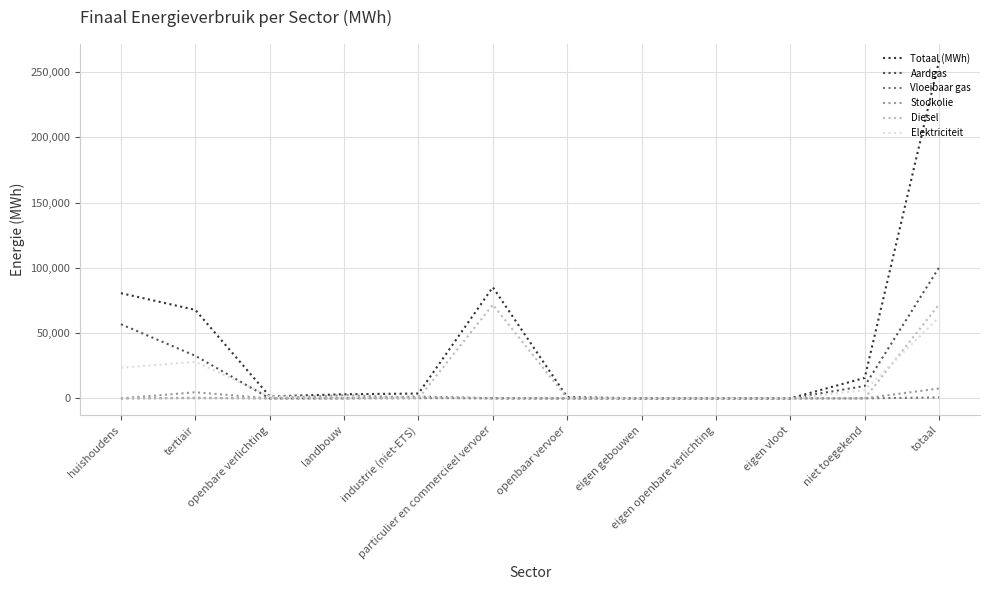

True or false: Elektriciteit has a value of 6217.8 at niet toegekend.

True